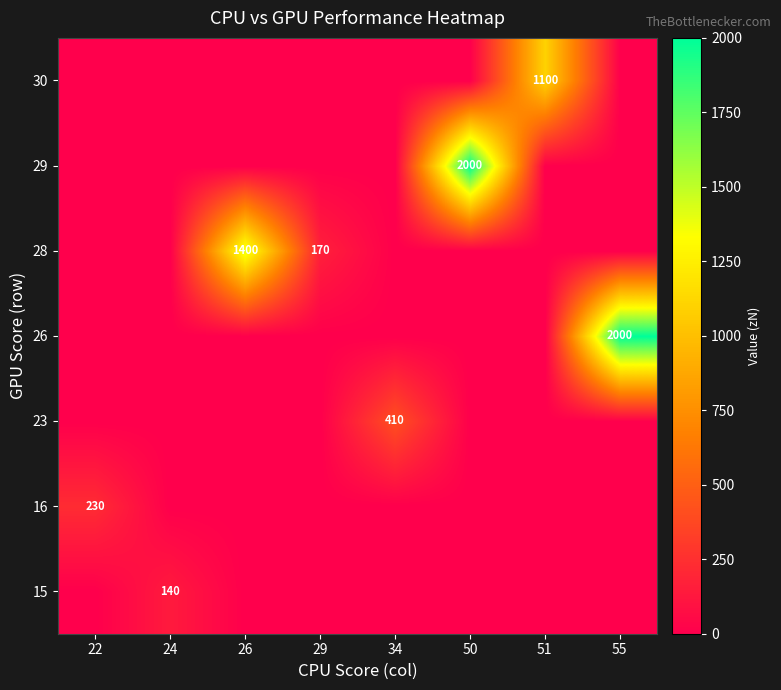

The 26 series shows -971 at 50. True or false?

False